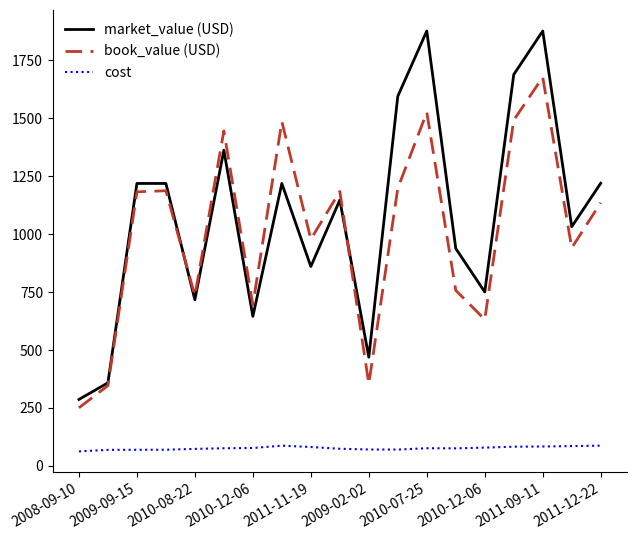

True or false: market_value (USD) and cost cross at least once.

False